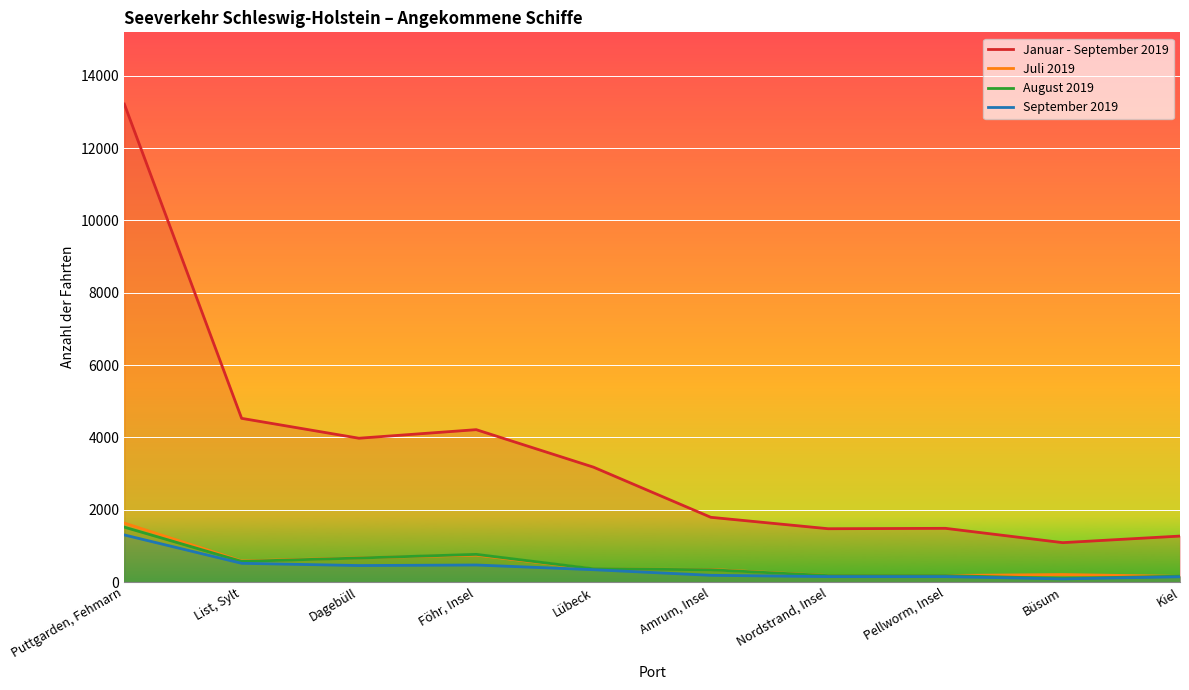

At Amrum, Insel, list the series in order from largest to smallest.

Januar - September 2019, Juli 2019, August 2019, September 2019